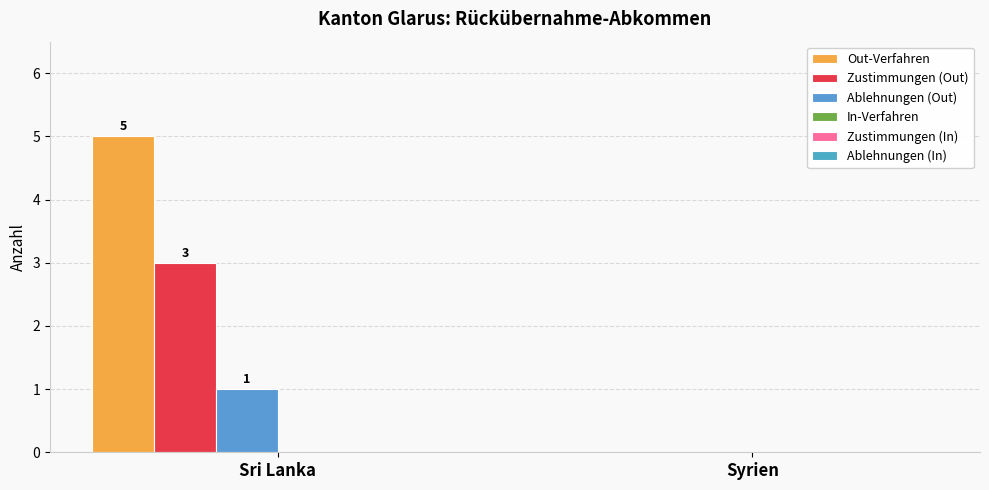

Which series changed the most between Sri Lanka and Syrien?

Out-Verfahren